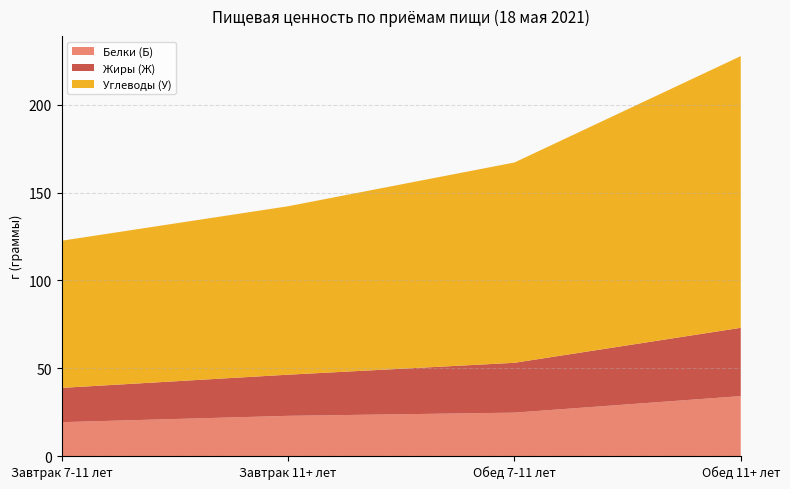

At which label does Белки (Б) reach its peak?

Обед 11+ лет